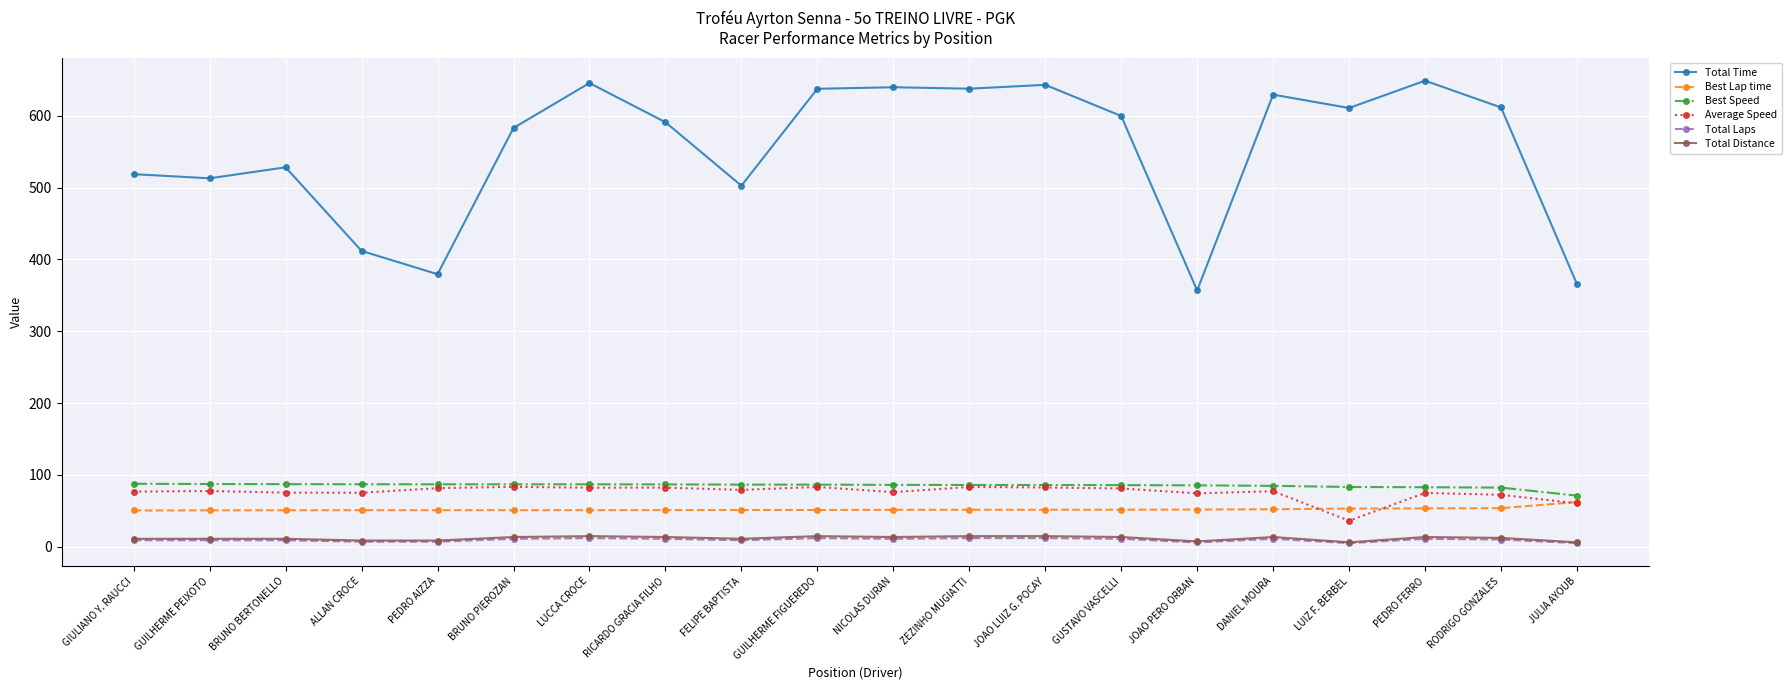

Which series has the largest range (max minus min)?

Total Time